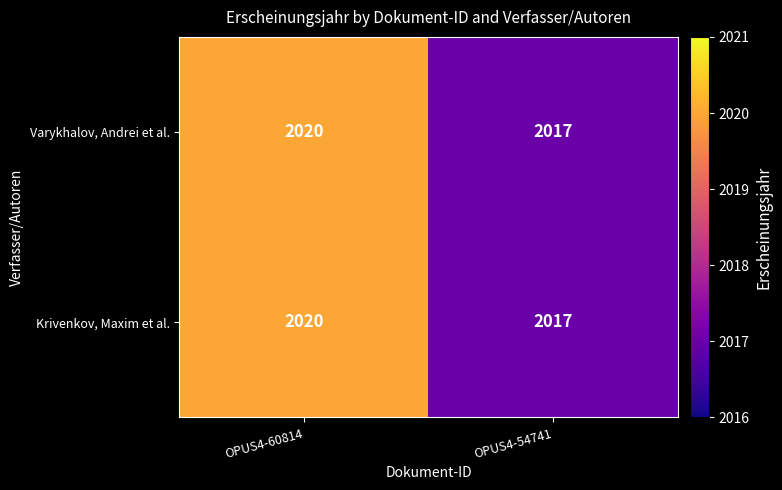

Reading left to right, transcribe all the data shown in this chart.

Varykhalov, Andrei et al.: OPUS4-60814=2020	OPUS4-54741=2017
Krivenkov, Maxim et al.: OPUS4-60814=2020	OPUS4-54741=2017